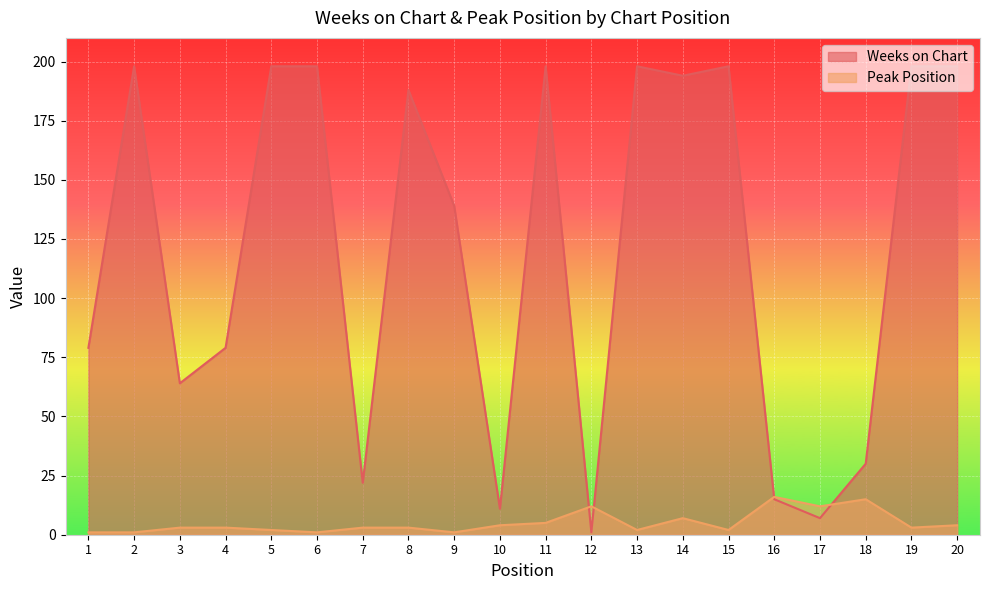

List the series in order of their overall mean, highest first.

Weeks on Chart, Peak Position